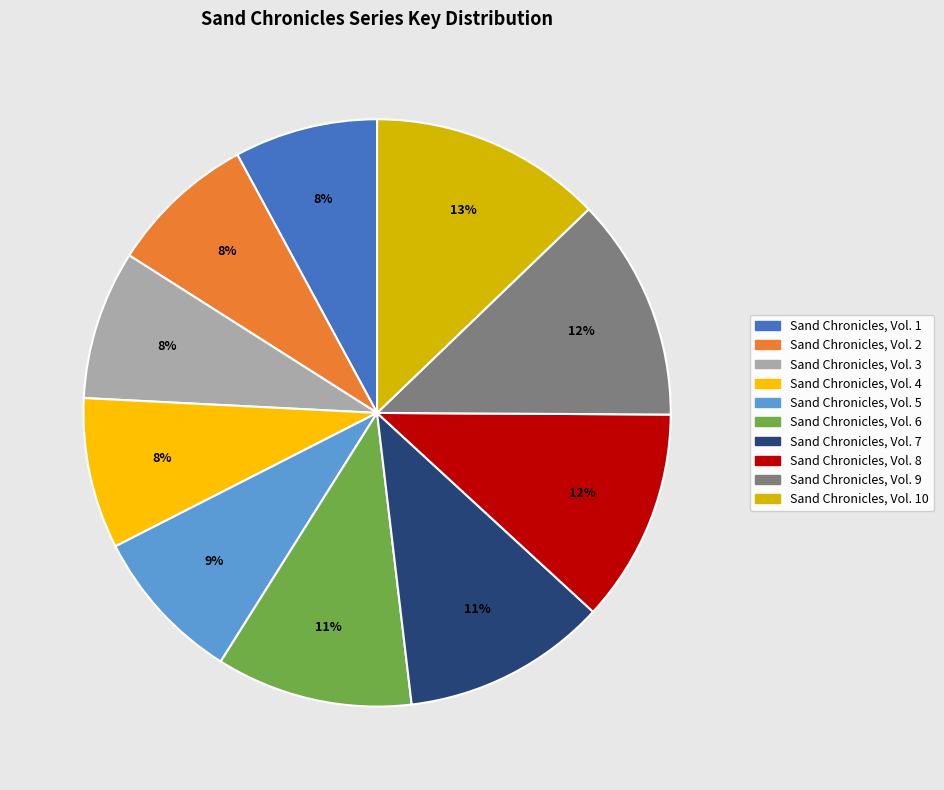

What percentage is the Sand Chronicles, Vol. 7 slice, to the nearest percent?

11%